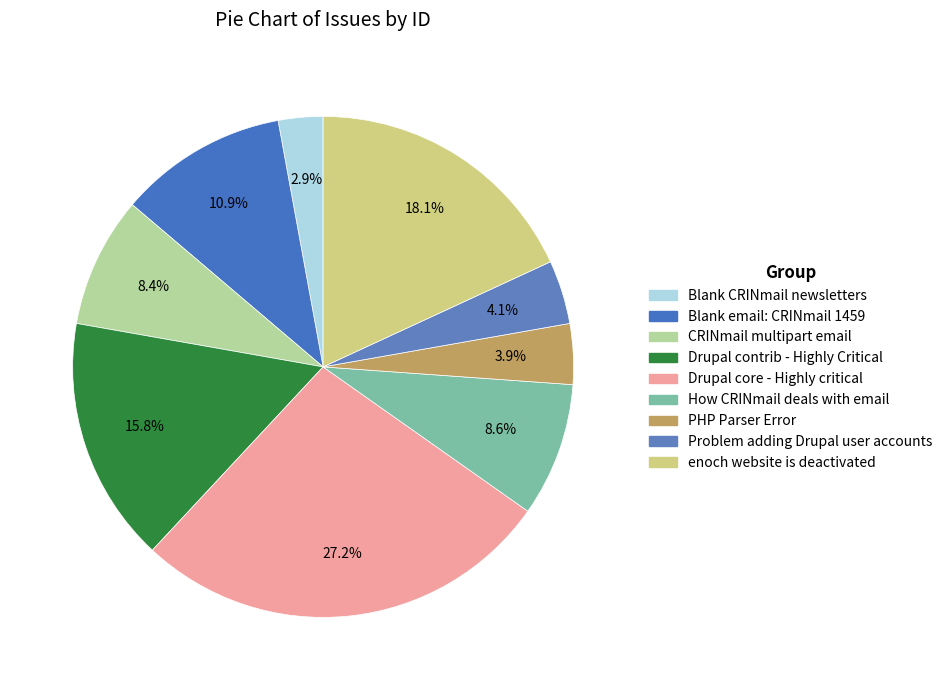

Does Blank email: CRINmail 1459 account for over 50% of the chart?

No